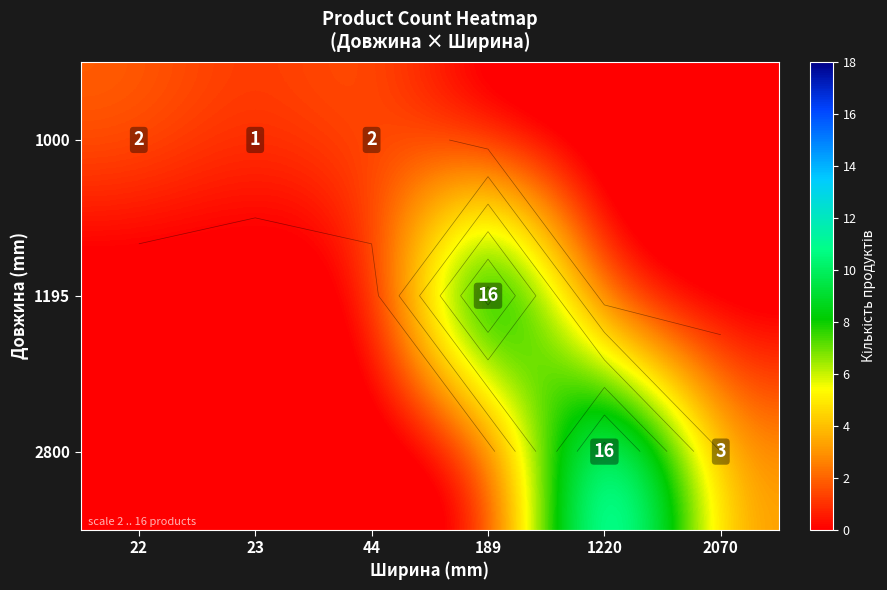

Rank the series by their average value, from highest to lowest.

2800, 1195, 1000